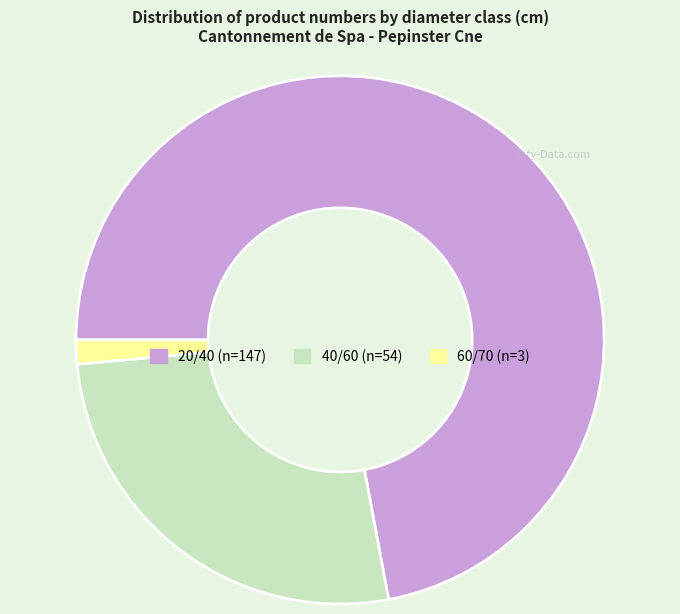

Rank the categories by value from highest to lowest.

20/40, 40/60, 60/70